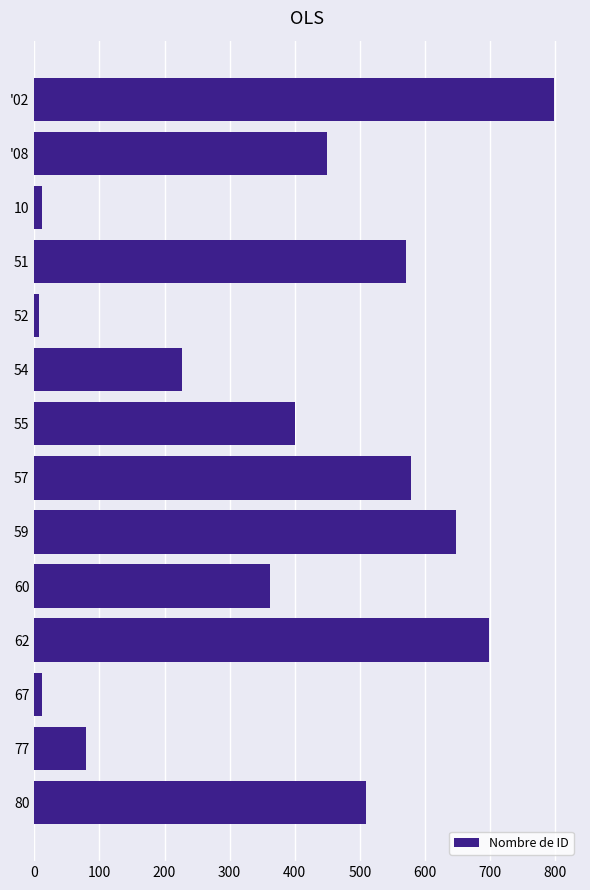

Reading top to bottom, what are all the values shown in this chart?

798	449	12	570	7	227	401	579	648	362	698	12	79	509